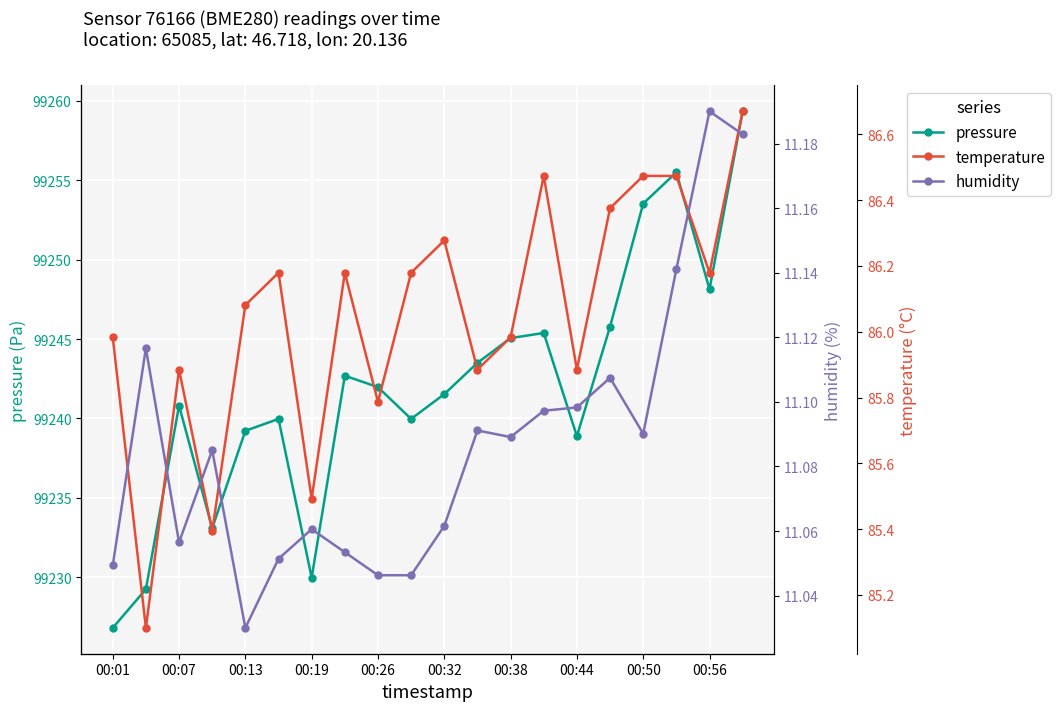

In humidity, how many points are lower than both neighbors (excluding endpoints)?

4